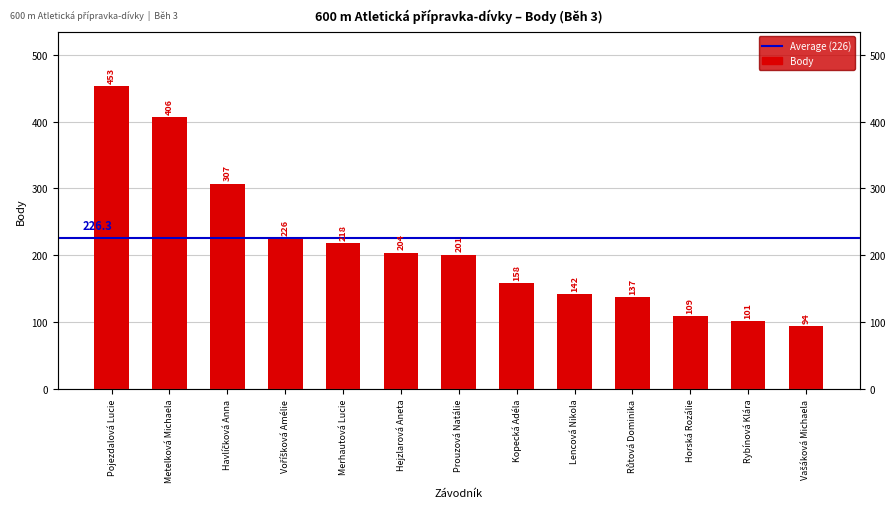

At which label does the data first exceed 201?

Pojezdalová Lucie